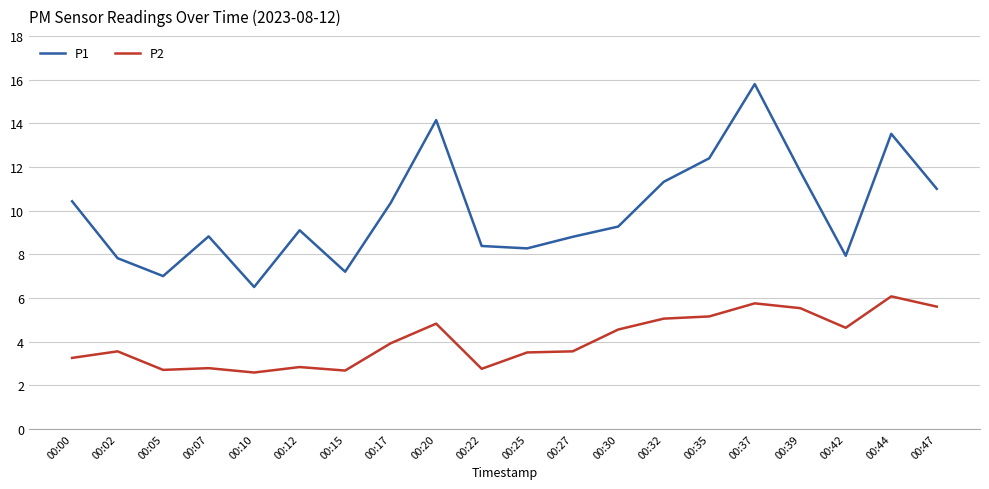

List the series in order of their overall mean, highest first.

P1, P2